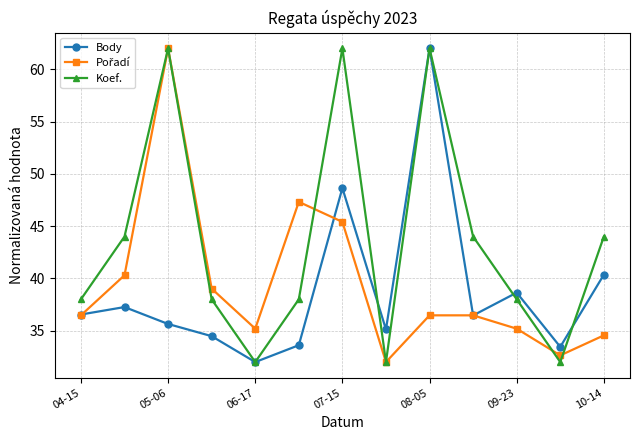

How many lines are shown in the chart?

3